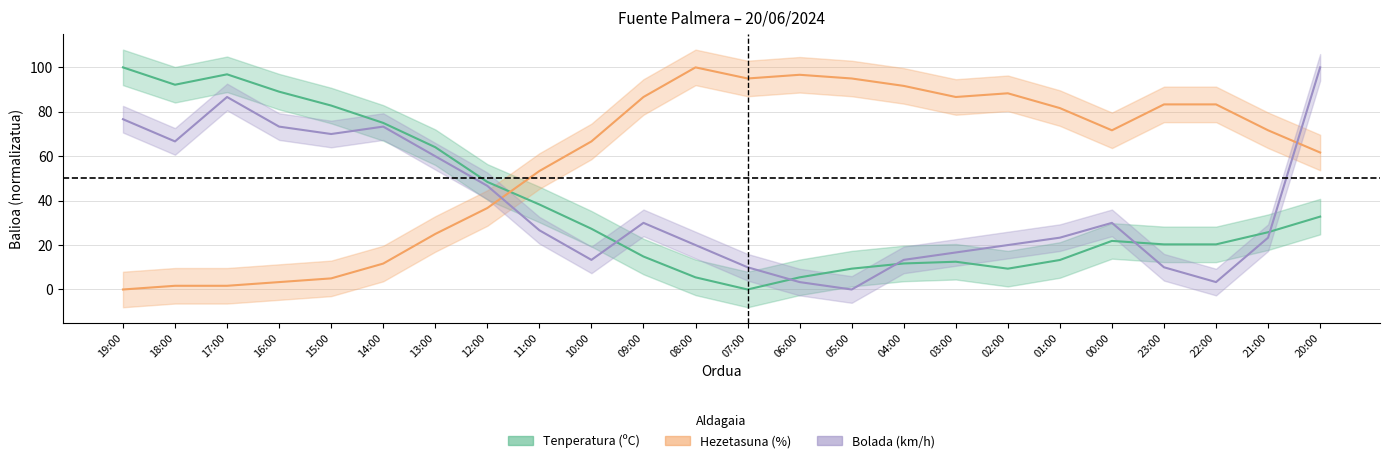

What position from the right is 05:00?

10